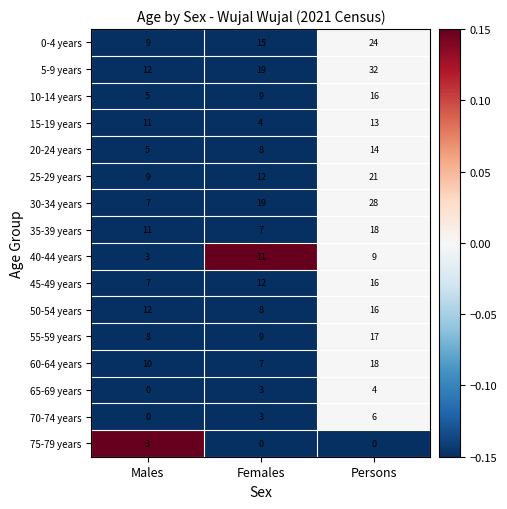

What is the sum of the 10-14 years values at Males and Females?

14